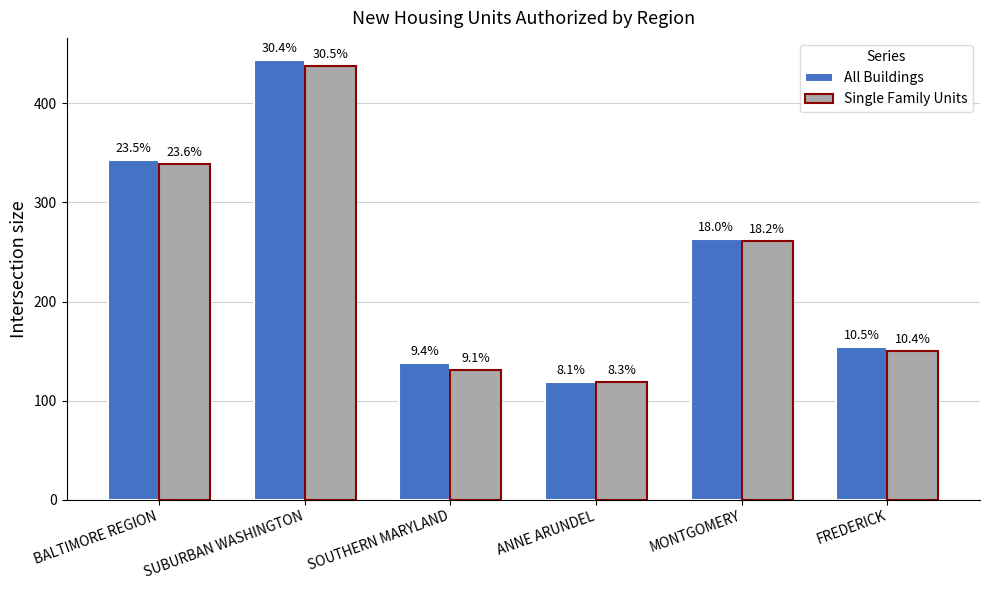

Which category has the lowest value across all series?

ANNE ARUNDEL